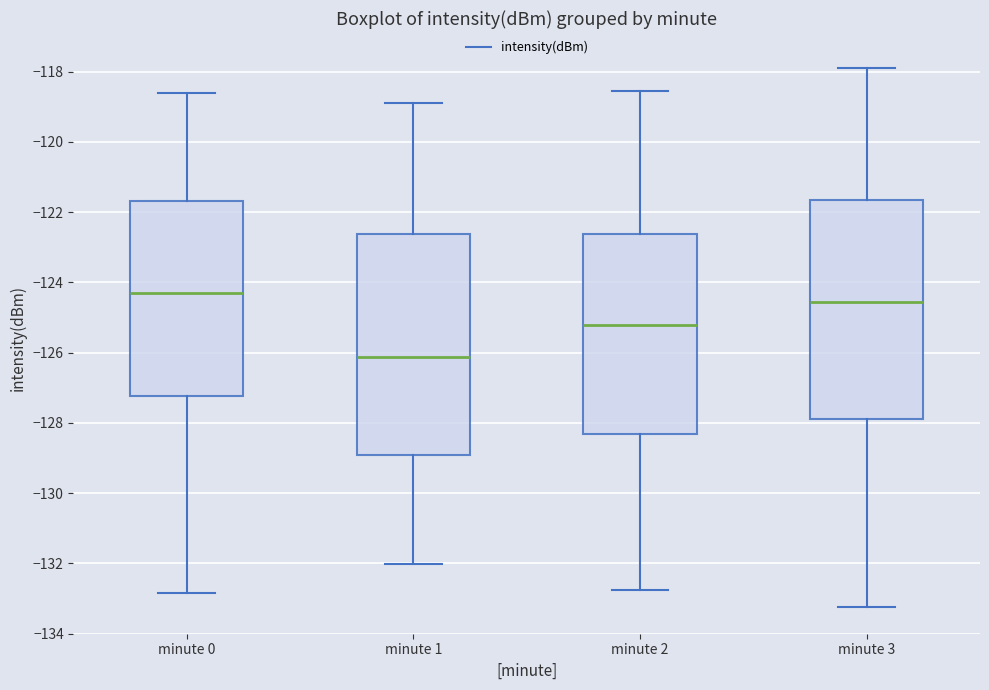

Reading left to right, transcribe this box plot: for each box, give where its median line is, the range the box spans, and where its two whiskers end, as read against the y-axis. The values are not printed on the chart, so give them approximately, as read against the axis.

minute 0: median -124.2, box -127.2 to -121.6, whiskers -132.8 to -118.6
minute 1: median -126.2, box -129.0 to -122.6, whiskers -132.0 to -119.0
minute 2: median -125.2, box -128.4 to -122.6, whiskers -132.8 to -118.6
minute 3: median -124.6, box -128.0 to -121.6, whiskers -133.2 to -118.0